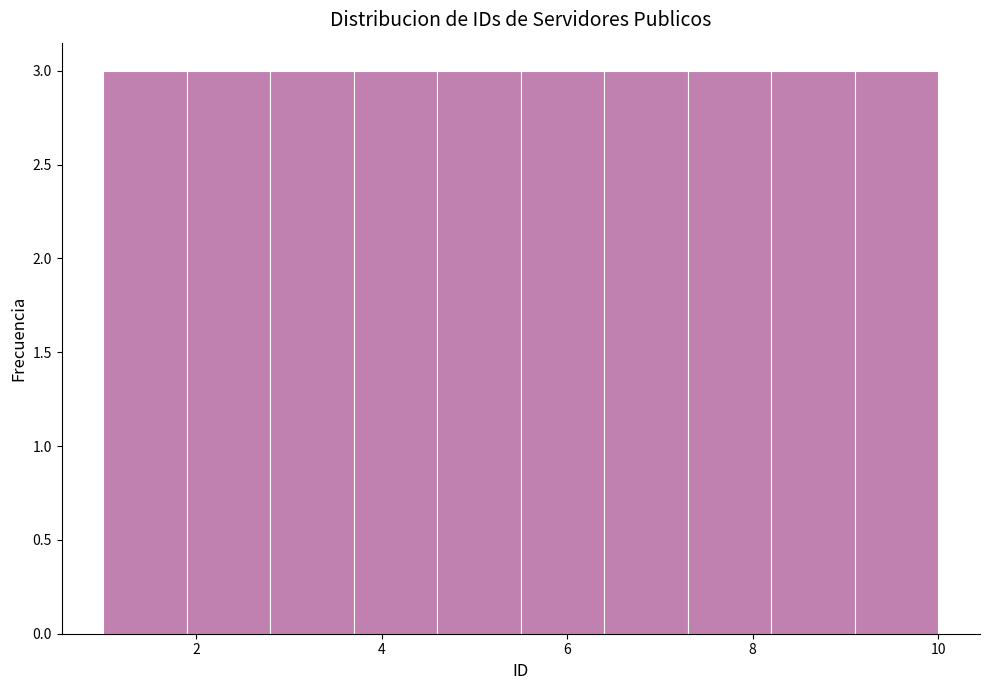

Reading left to right, list every bar in this chart as the range it spans on the x-axis followed by its height. Neither the bar edges nor the heights are printed on the chart, so give them approximately, as read against the axes.

1.0 to 1.9: 3
1.9 to 2.8: 3
2.8 to 3.7: 3
3.7 to 4.6: 3
4.6 to 5.5: 3
5.5 to 6.4: 3
6.4 to 7.3: 3
7.3 to 8.2: 3
8.2 to 9.1: 3
9.1 to 10.0: 3